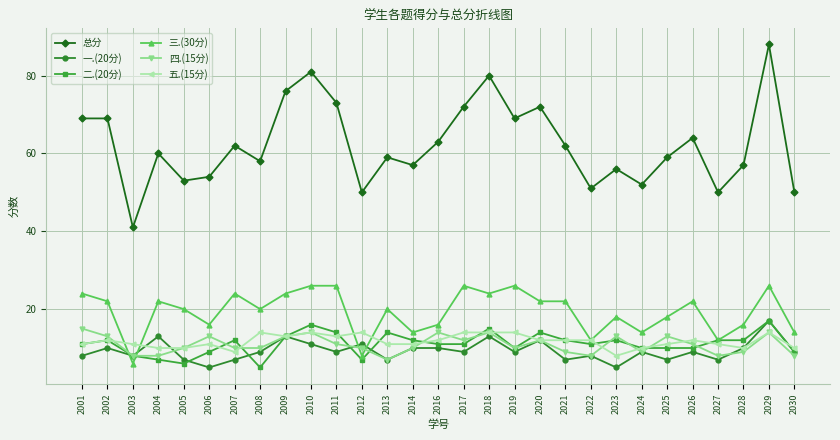

What is the maximum value shown in the chart?

88